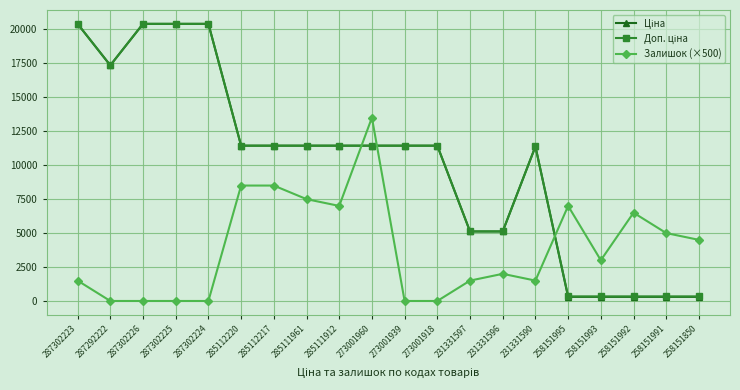

Count the number of categories in the chart.

20